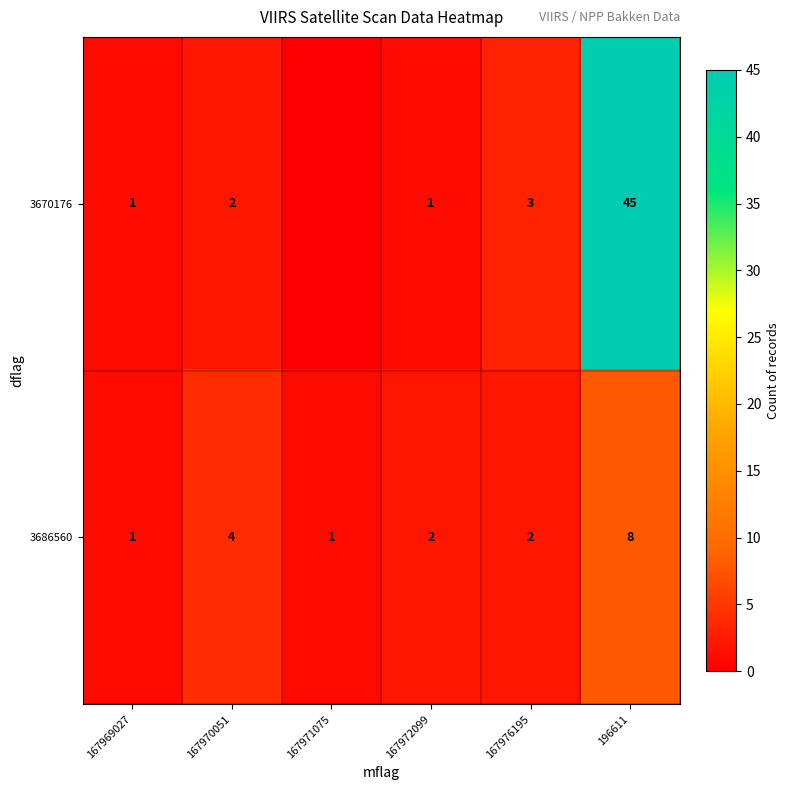

Rank the series at 196611 from highest to lowest value.

3670176, 3686560